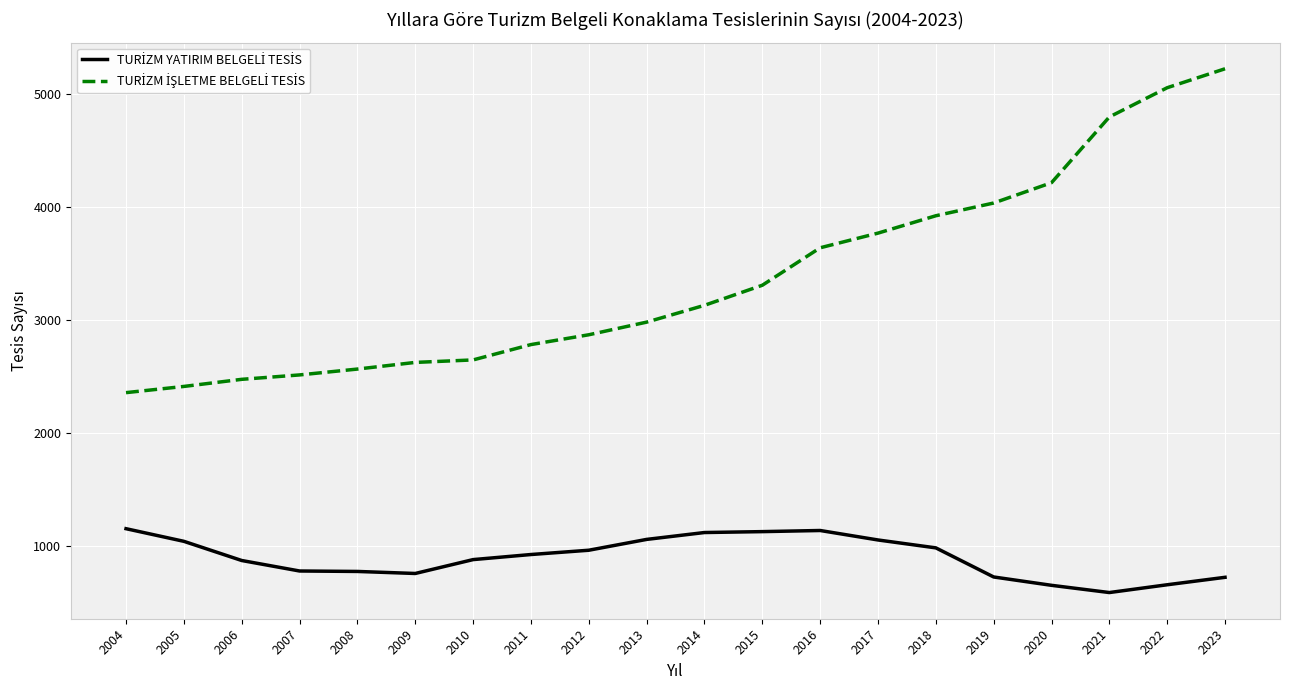

At which category is the sum across all series the highest?

2023